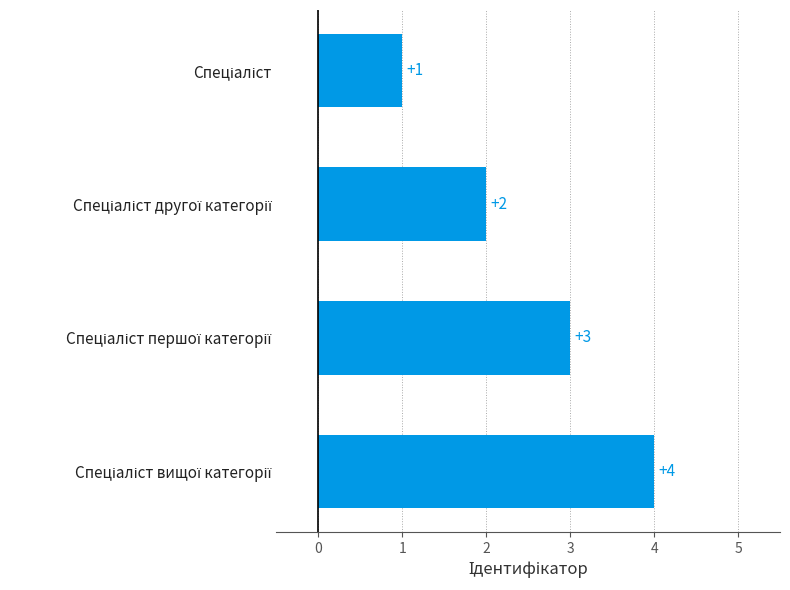

What is the sum of all values?

10